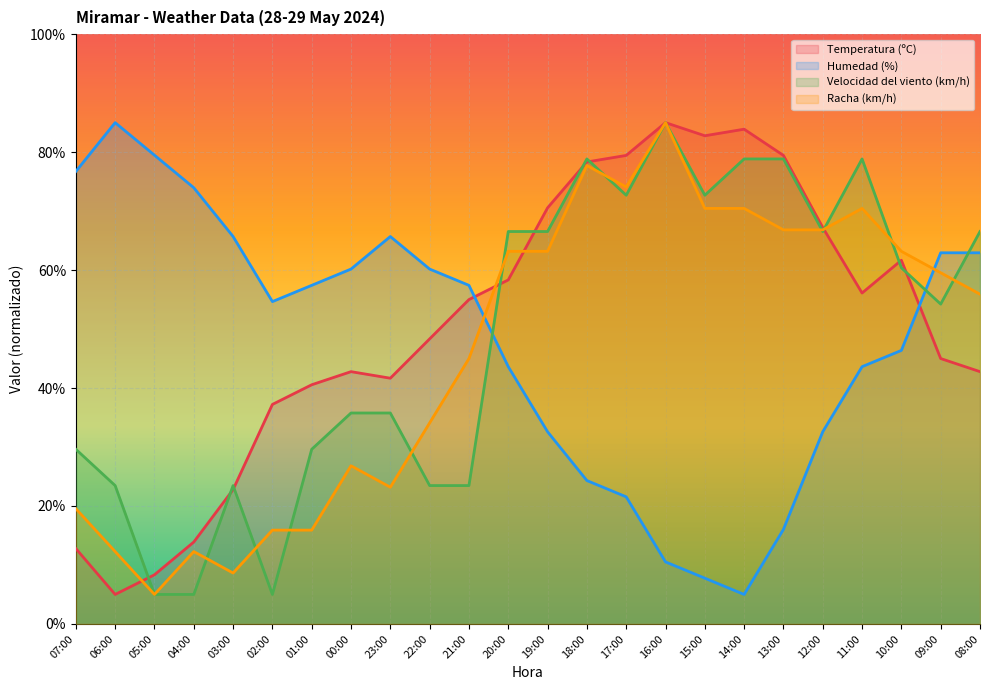

Which category has the lowest value across all series?

06:00